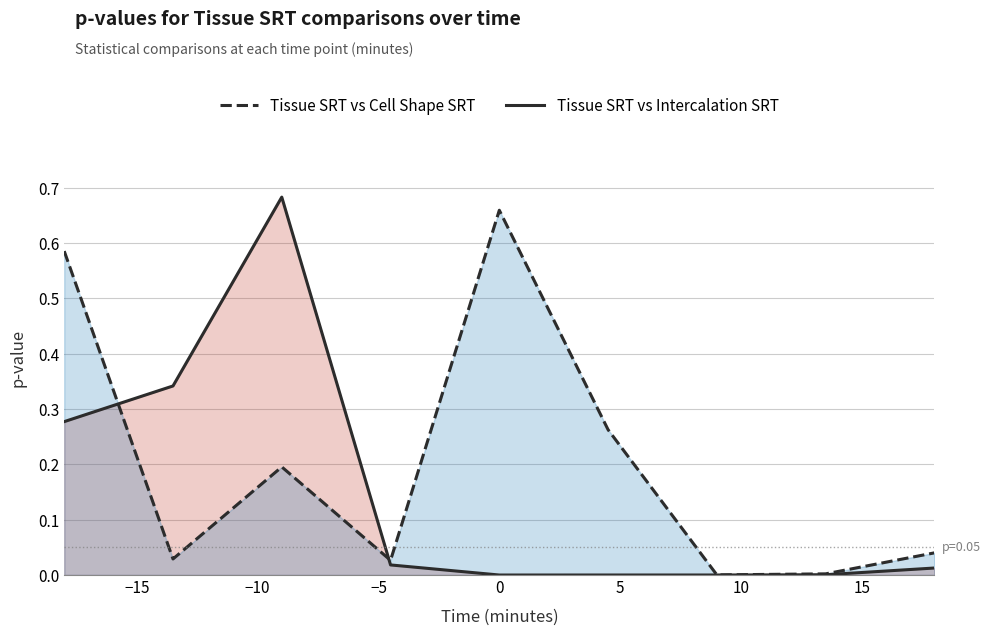

Is the value of Tissue SRT vs Cell Shape SRT at 20 greater than the value of Tissue SRT vs Intercalation SRT at −15?

No